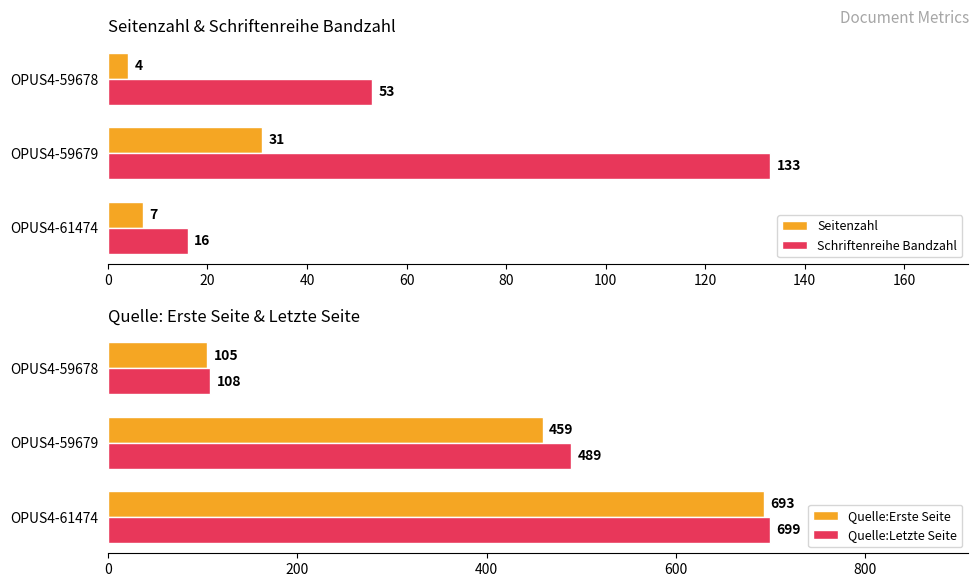

List the labels in order of Seitenzahl value, largest first.

OPUS4-59679, OPUS4-61474, OPUS4-59678